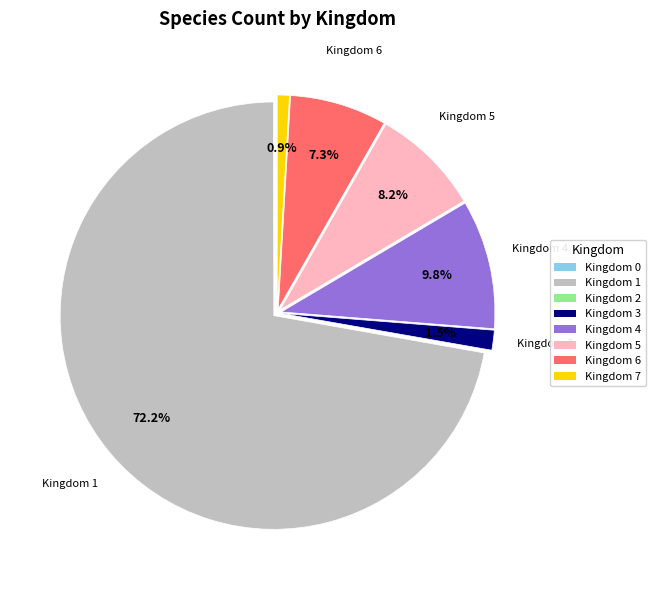

What is the total percentage of Kingdom 5 and Kingdom 3?

9.7%